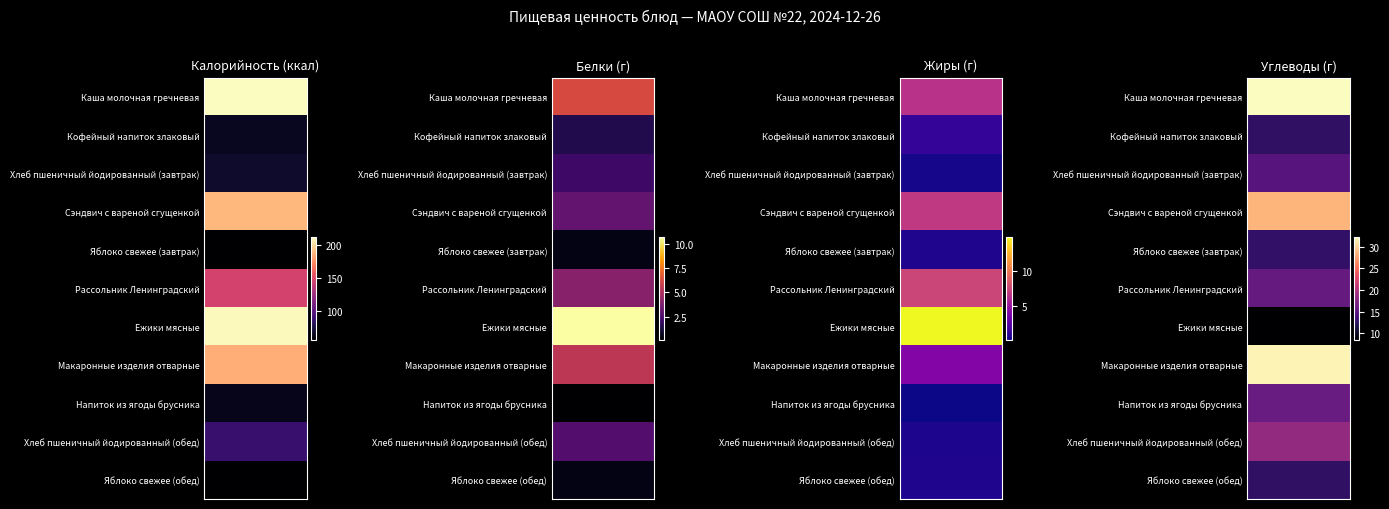

What is the difference between the maximum and minimum values in the Макаронные изделия отварные series?

181.4